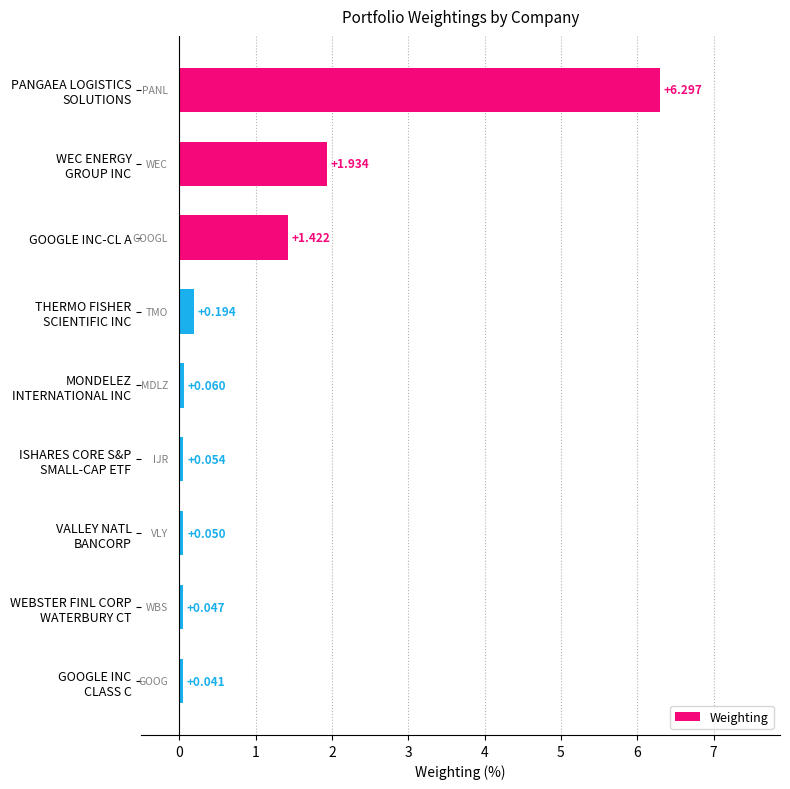

Which category has the lowest value across all series?

GOOGLE INC
CLASS C